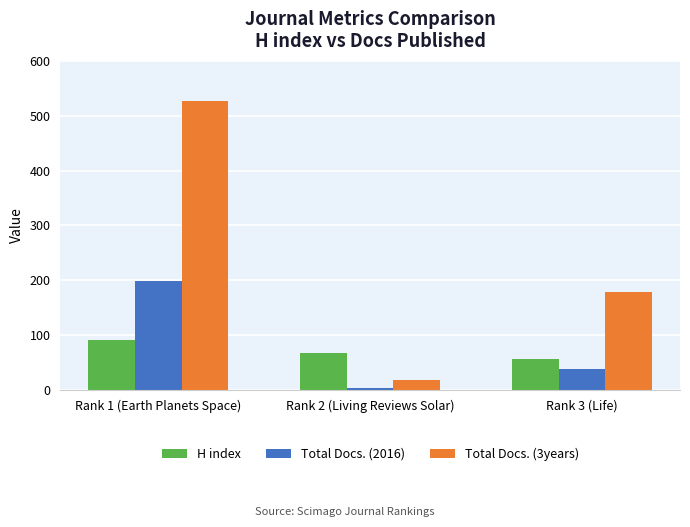

The value of H index at Rank 1 (Earth Planets Space) is 91. True or false?

True